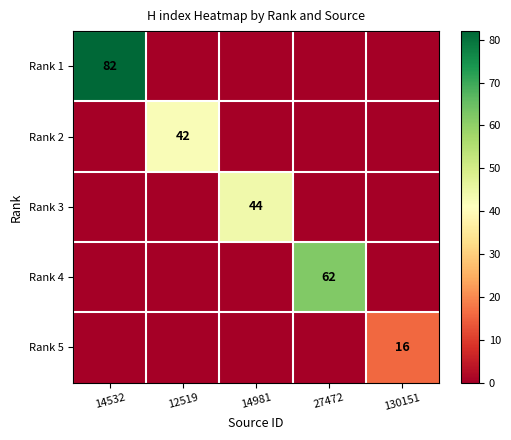

Rank the series by their maximum value, from highest to lowest.

Rank 1, Rank 4, Rank 3, Rank 2, Rank 5